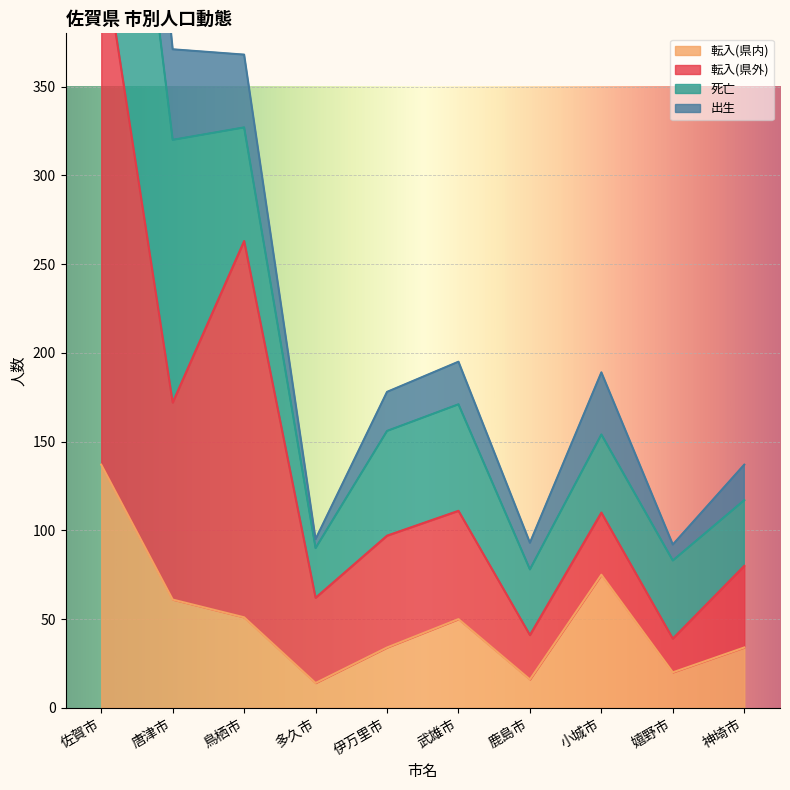

What is the label of the 5th point from the right?

武雄市